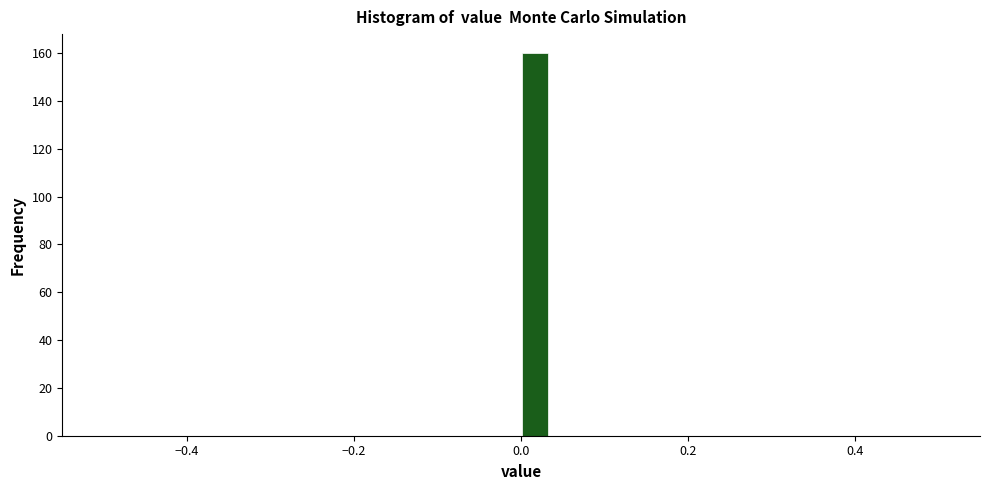

Around what value on the x-axis is the tallest bar? Give the approximate position of its centre, as read against the axis.

0.02